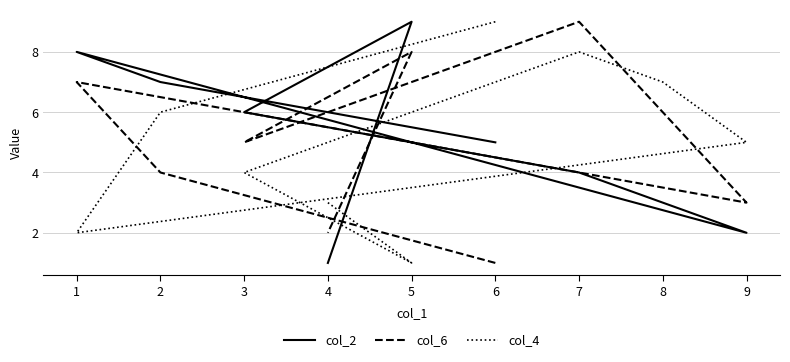

What is the greatest value displayed?

9